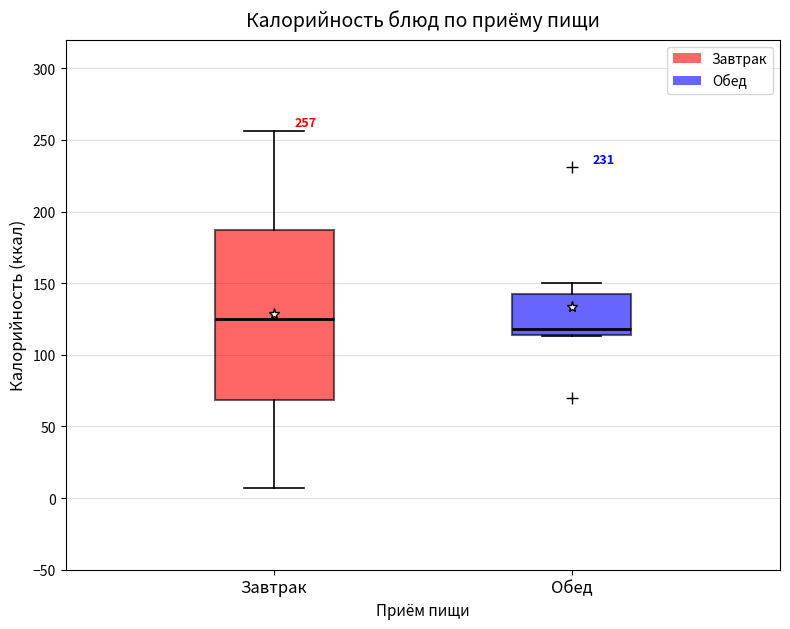

Which box is the tallest, from its lower edge to its upper edge?

Завтрак